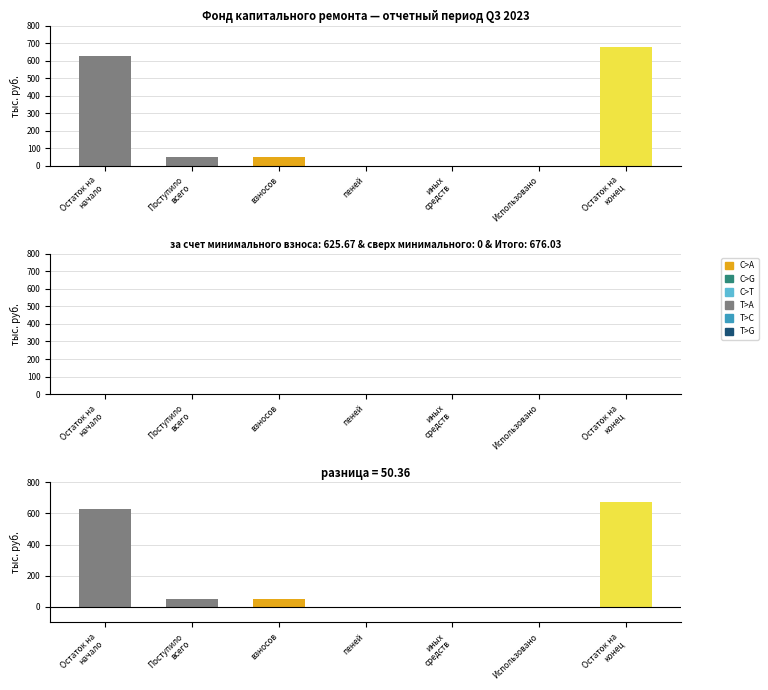

Read the за счет минимального взноса value at Остаток на
конец.

676.0